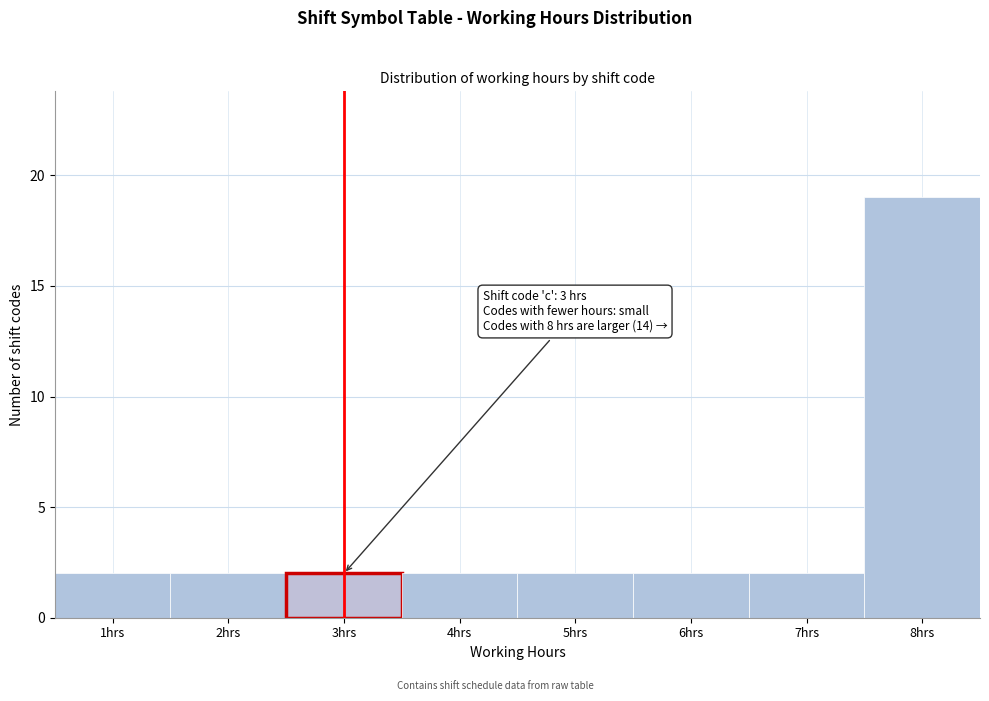

Over which range of the x-axis is the bar tallest?

7.5 to 8.5